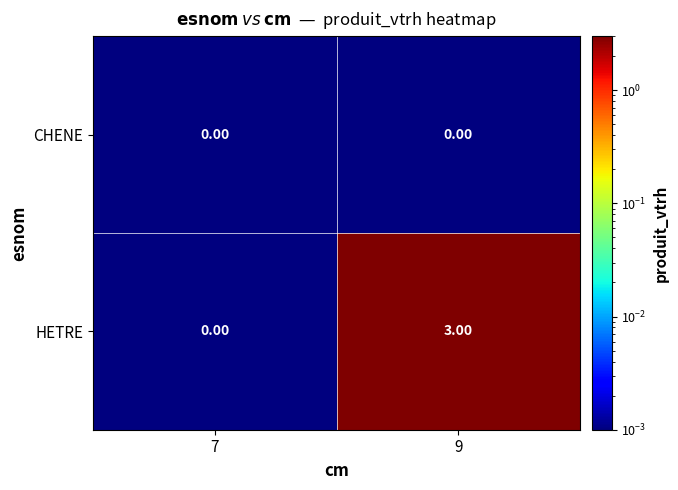

What is the difference between the maximum and minimum values in the HETRE series?

3